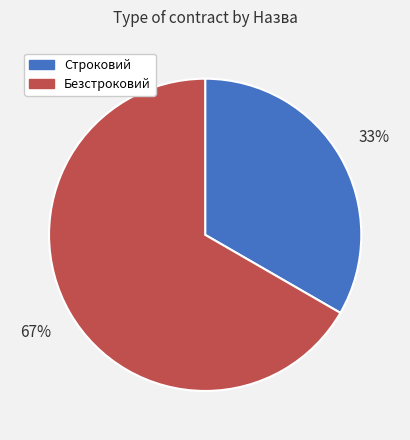

Approximately how many times larger is the value at Строковий compared to Безстроковий?

0.5